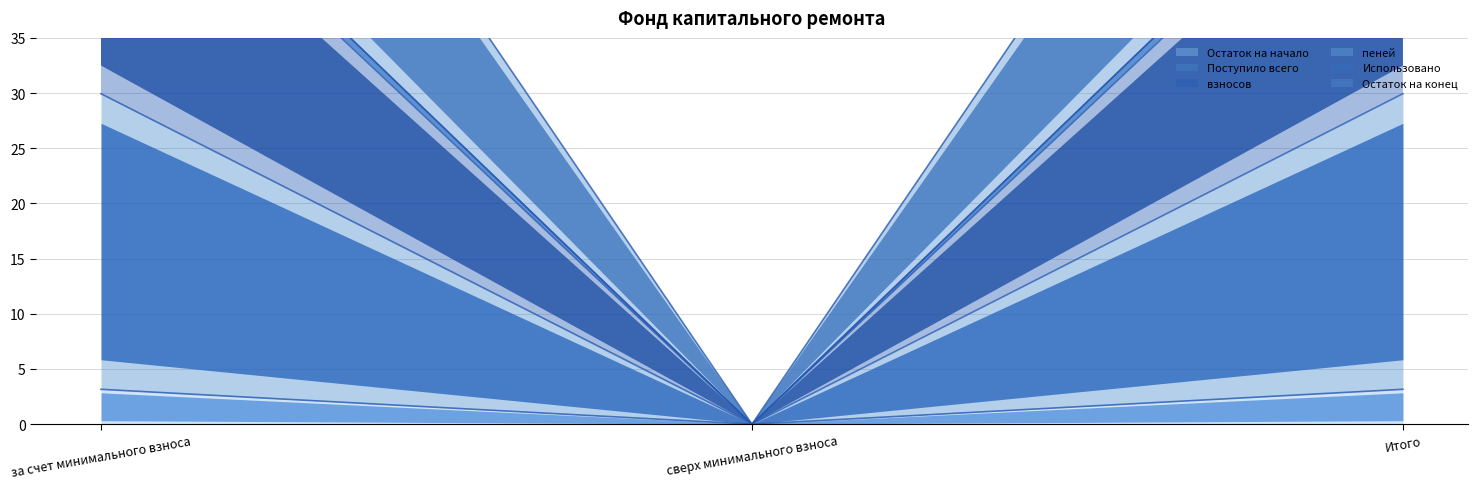

Is it true that Остаток на конец equals 15.3 at Итого?

False